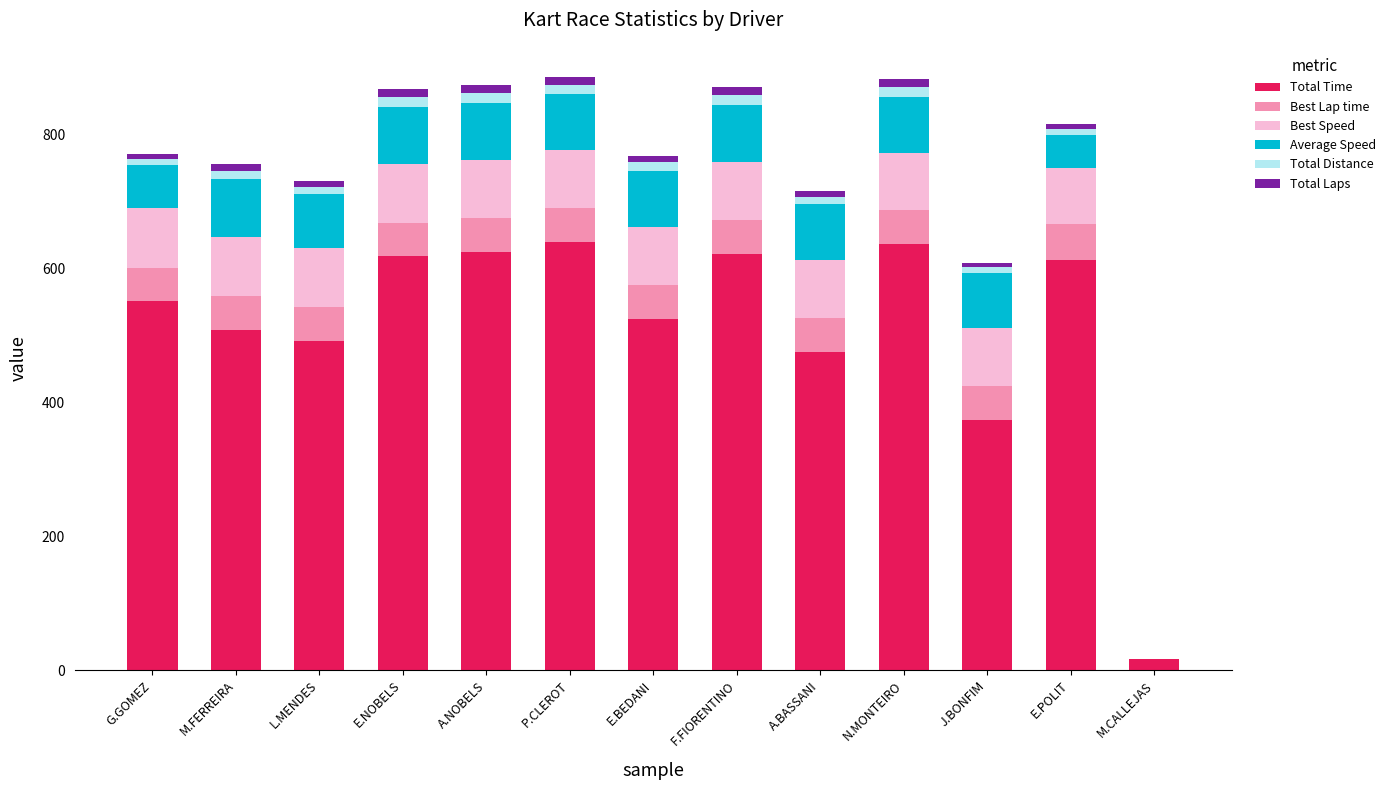

Is it true that Total Time equals 257.1 at G.GOMEZ?

False